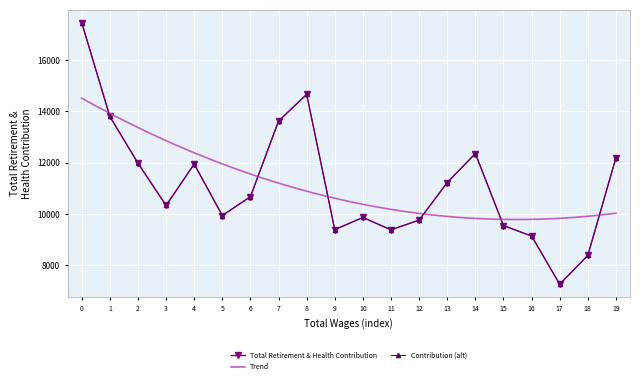

True or false: there are more than 2 points higher than both neighbors.

True